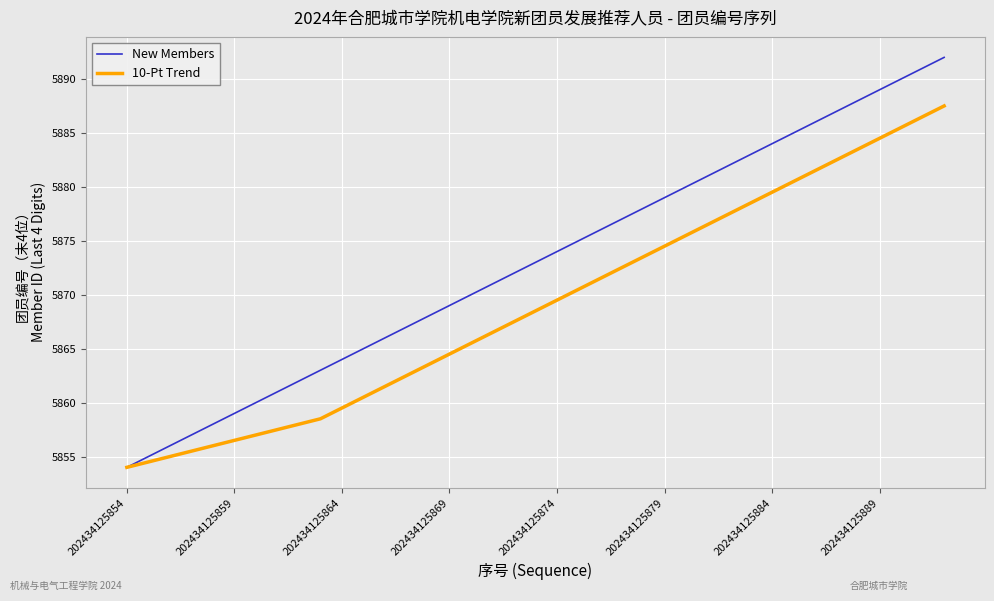

How many lines are shown in the chart?

2